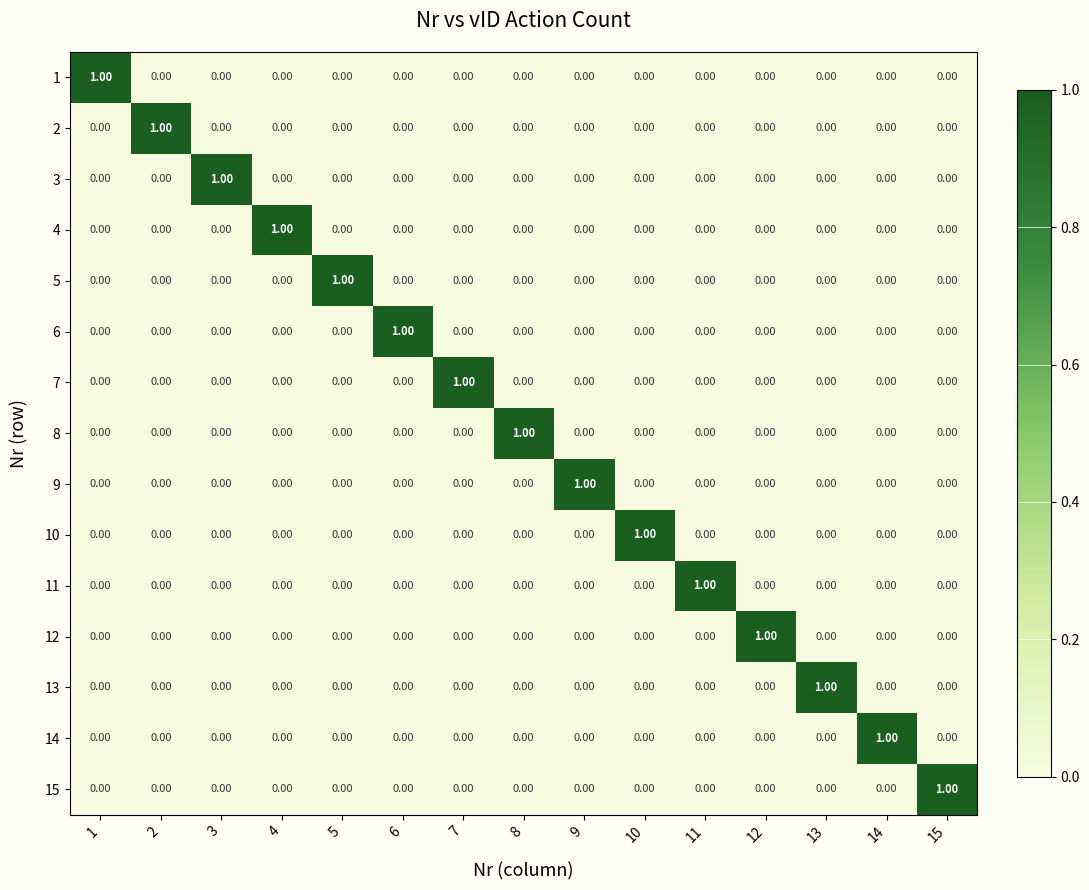

At how many categories does at least one series exceed 0?

15